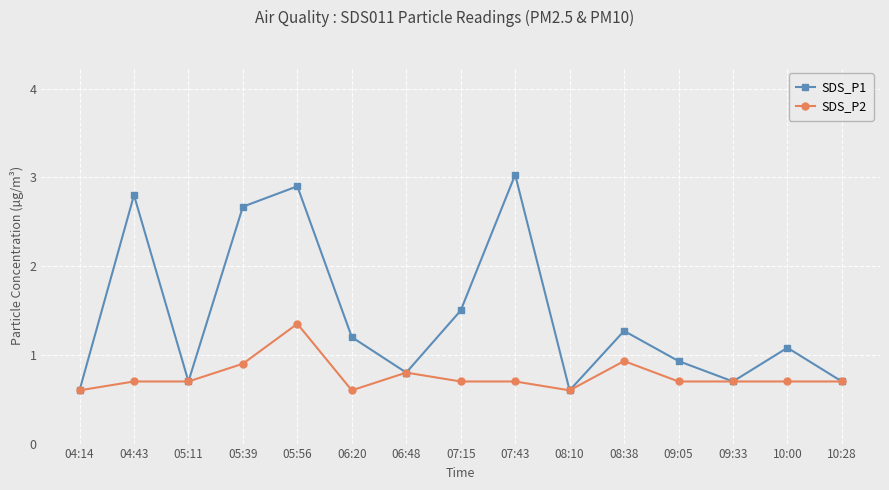

What is the approximate value of SDS_P2 at 08:38?

0.9